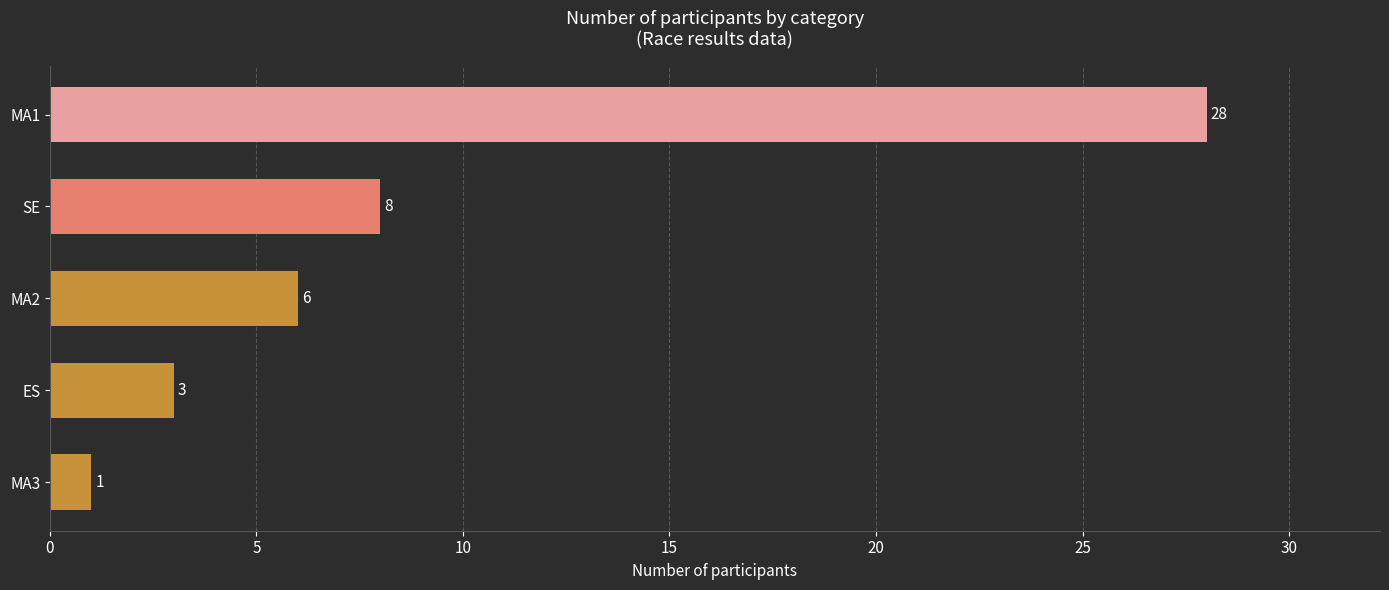

Is it true that the value at SE is 11?

False